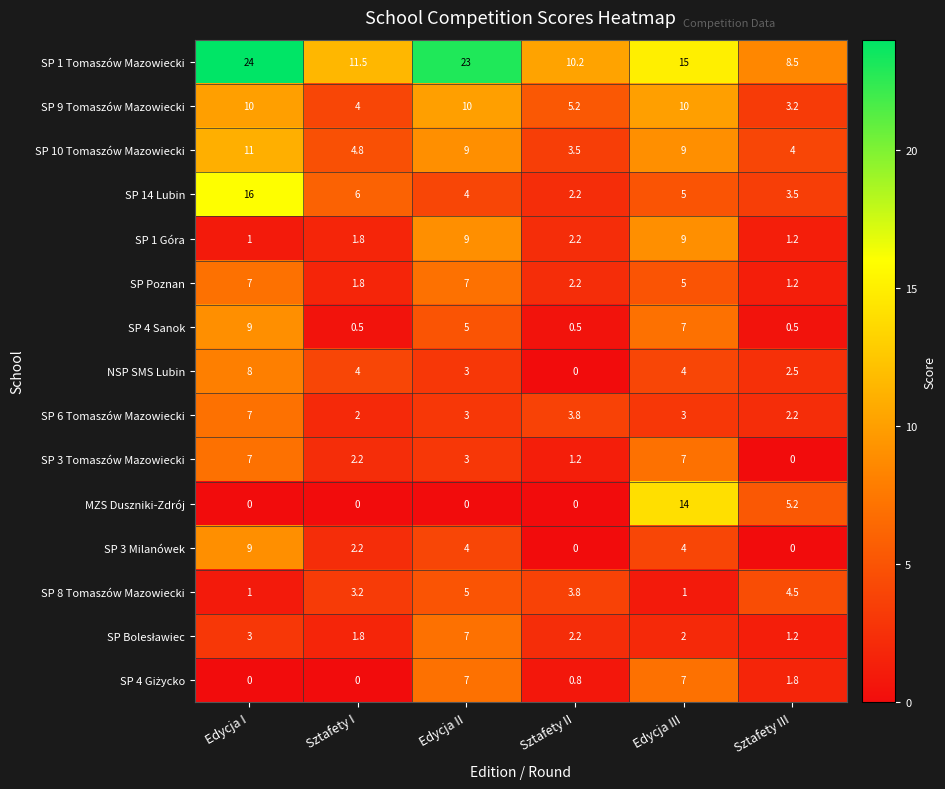

At which label does NSP SMS Lubin first exceed 4?

Edycja I